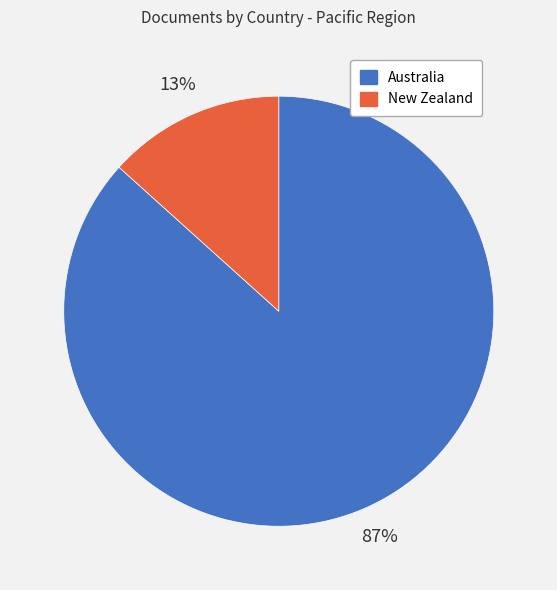

Combined, do Australia and New Zealand account for over 50%?

Yes